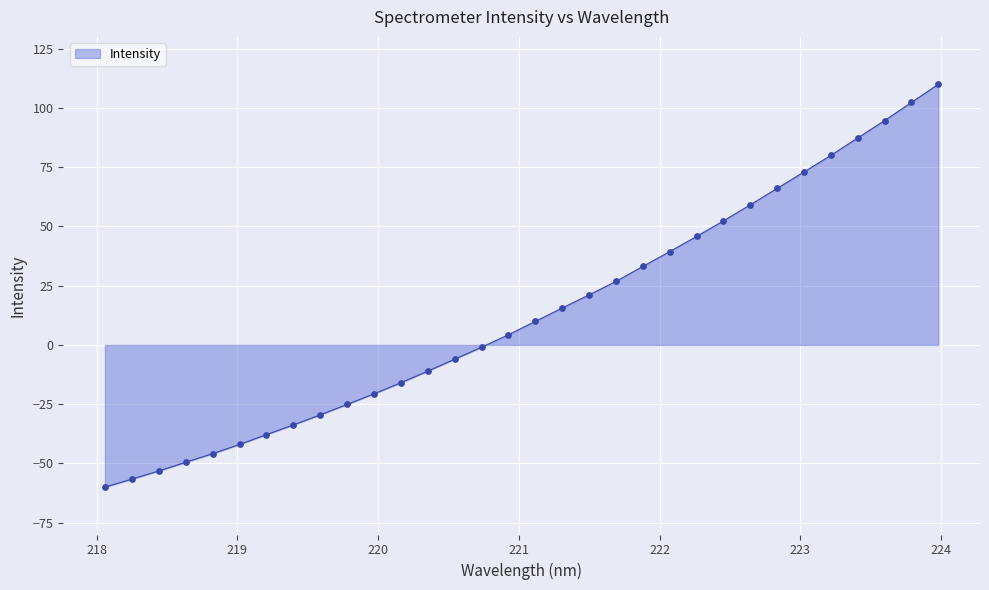

What is the minimum value shown in the chart?

-60.0